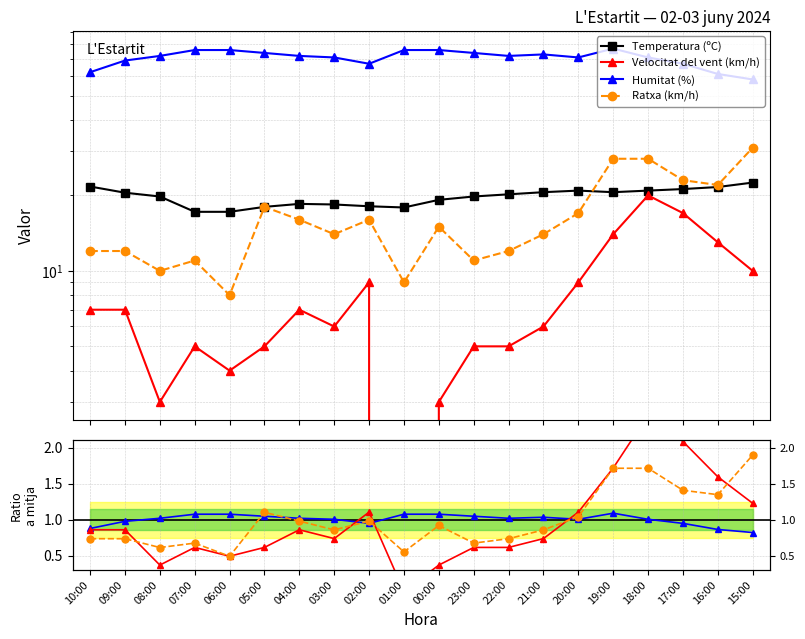

Which series ends up on top after the final intersection of Velocitat del vent (km/h) and Ratxa (km/h)?

Ratxa (km/h)